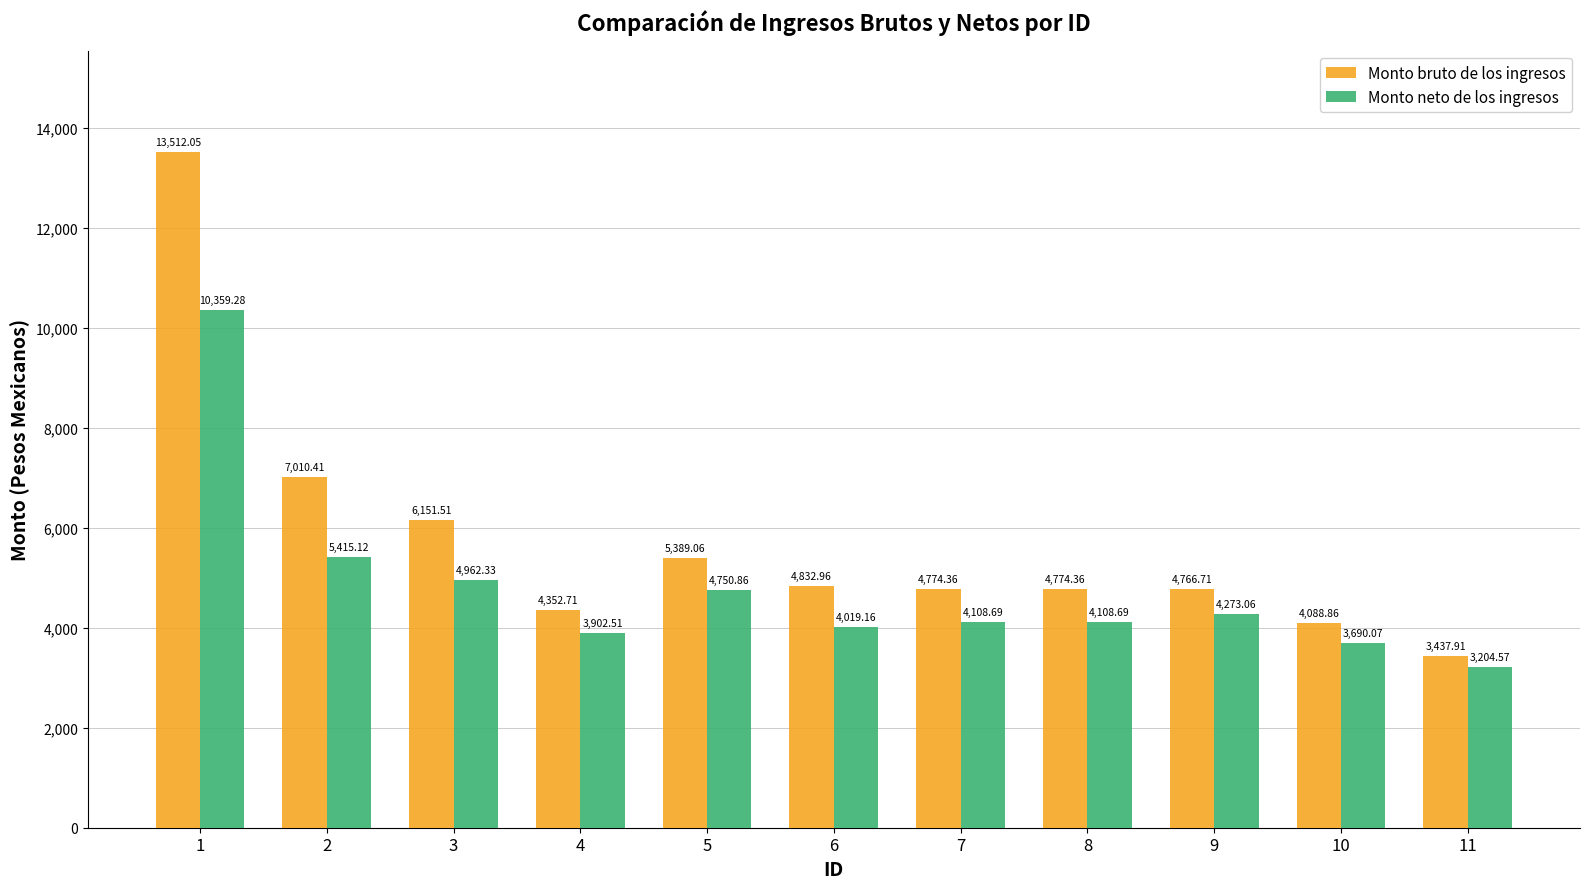

At 4, list the series in order from largest to smallest.

Monto bruto de los ingresos, Monto neto de los ingresos